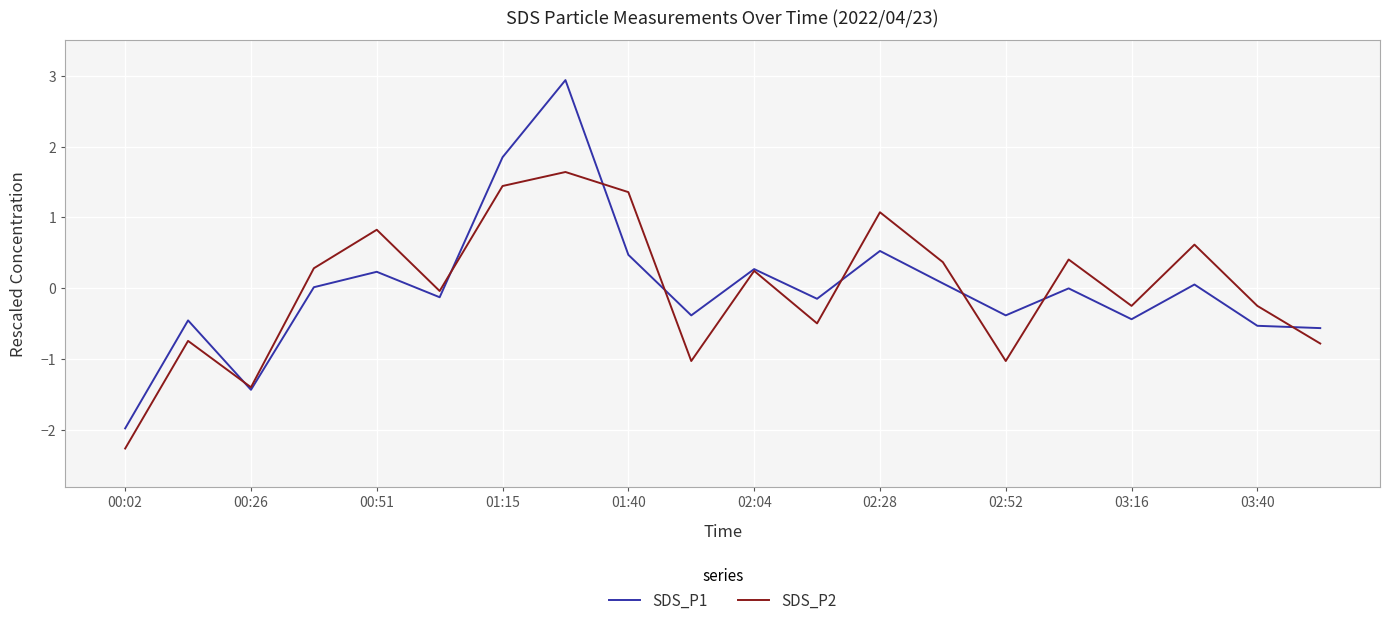

List the series in order of their peak value, lowest first.

SDS_P2, SDS_P1